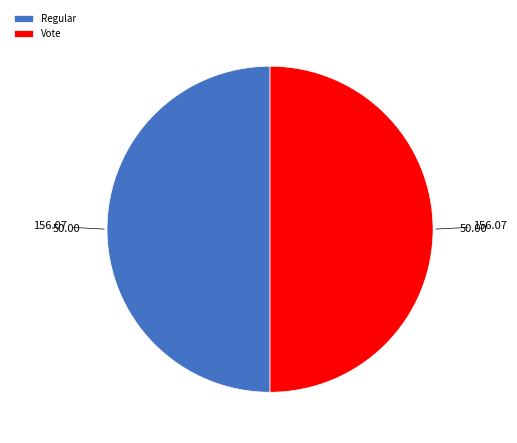

Is the sum of Regular and Vote greater than half?

Yes